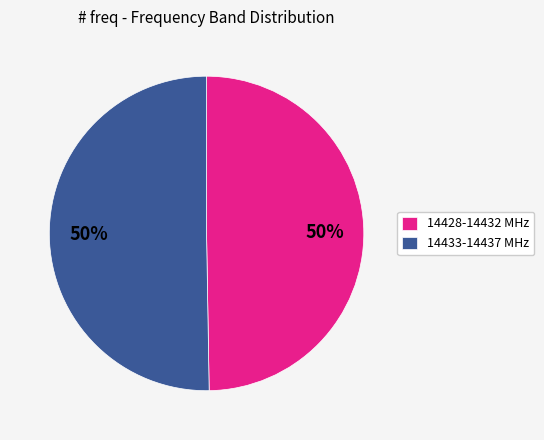

To the nearest percent, what portion does 14428-14432 MHz represent?

50%